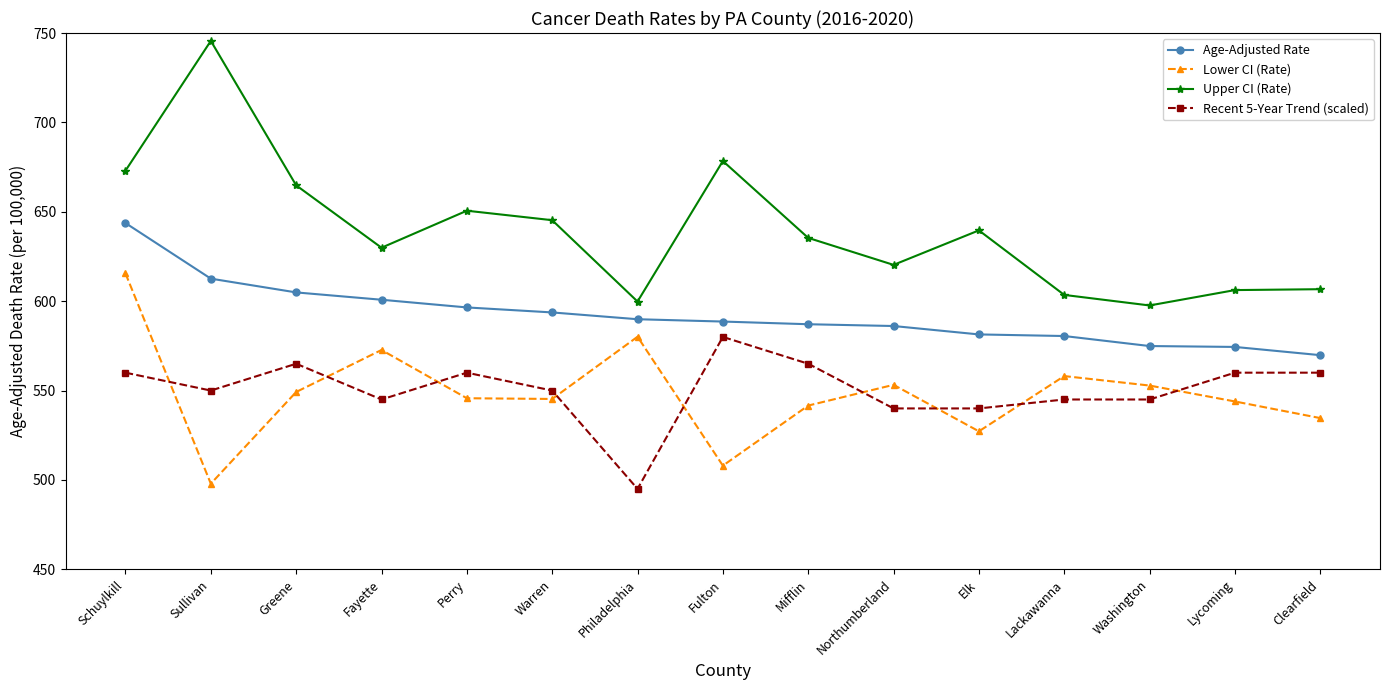

Which label corresponds to the largest value in the chart?

Sullivan